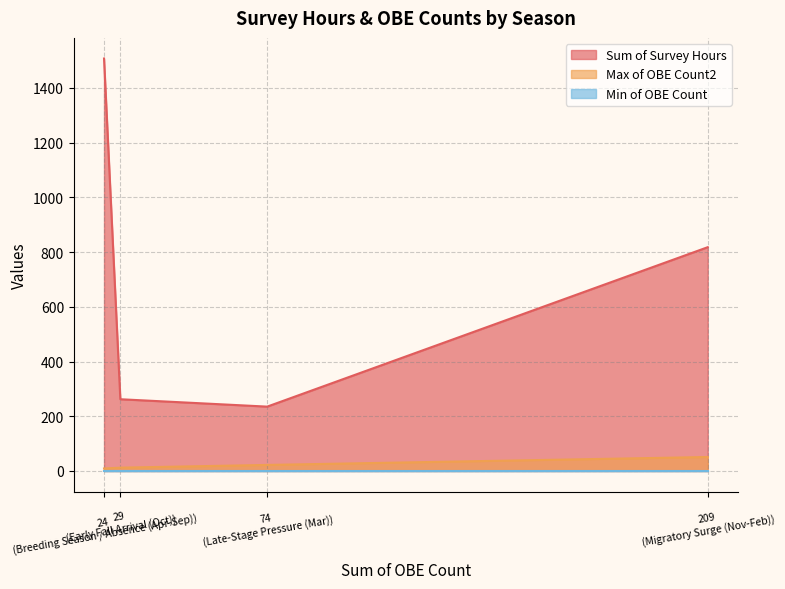

At which label does Max of OBE Count2 first exceed 22?

Migratory Surge (Nov-Feb)